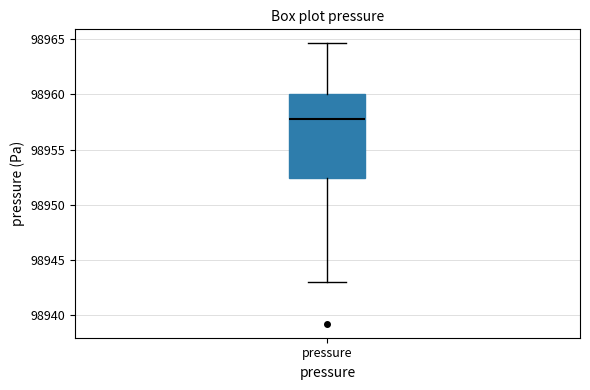

Where is the lower edge of the box for pressure on the y-axis? The values are not printed on the chart, so give them approximately, as read against the axis.

98952.5